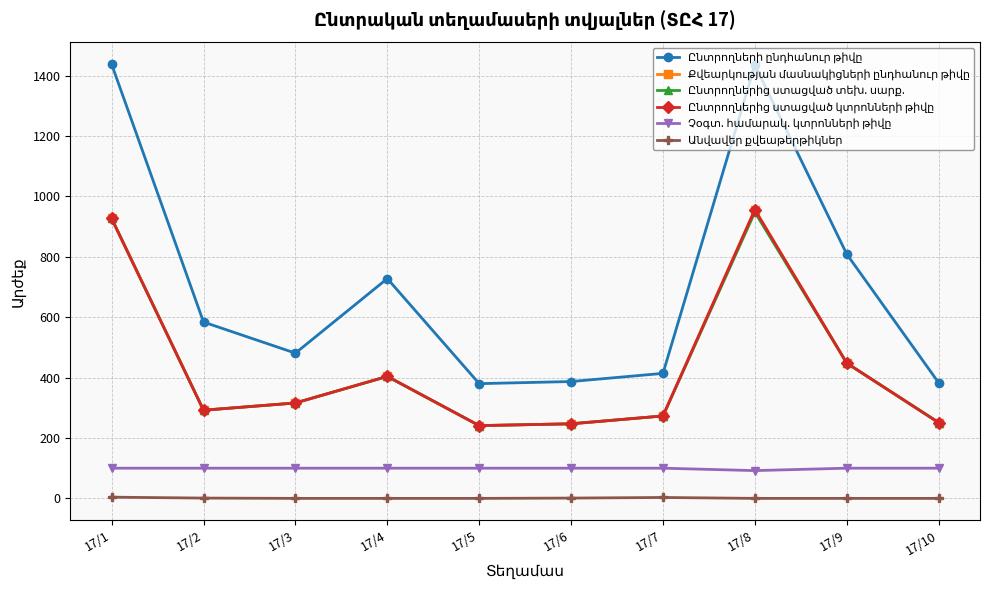

In Ընտրողների ընդհանուր թիվը, how many points are lower than both neighbors (excluding endpoints)?

2